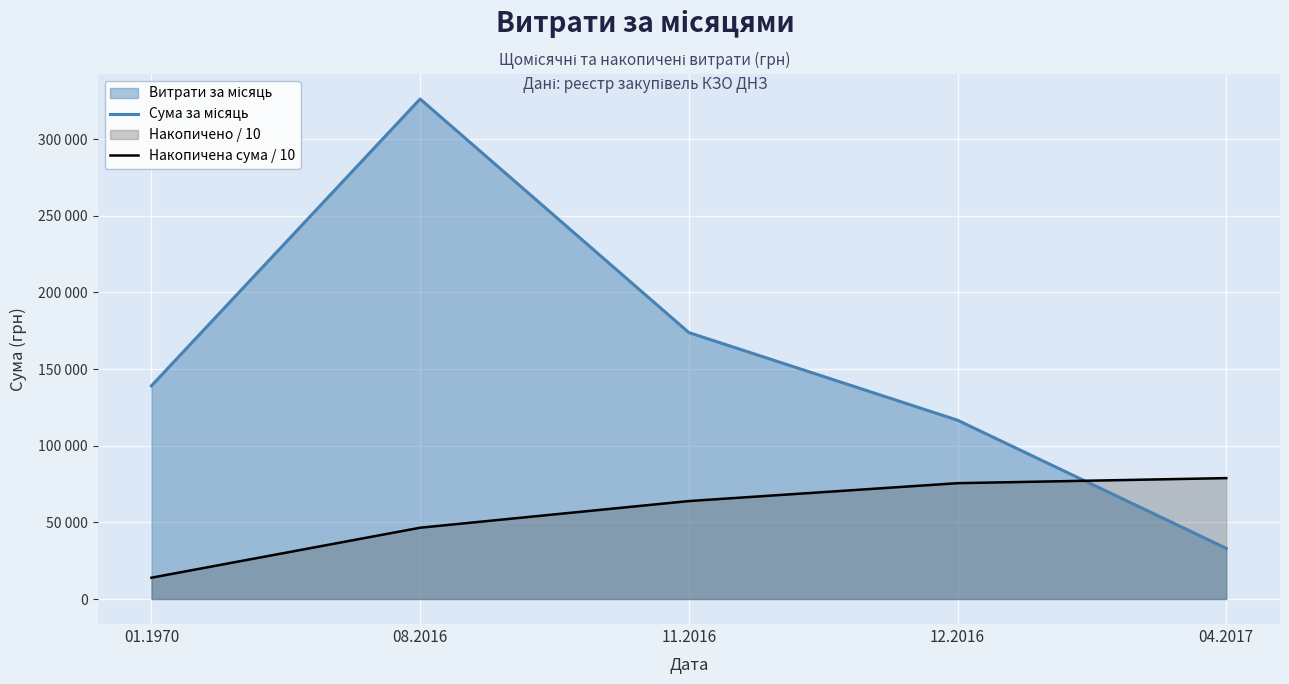

True or false: Сума за місяць has a value of 282222.2 at 11.2016.

False